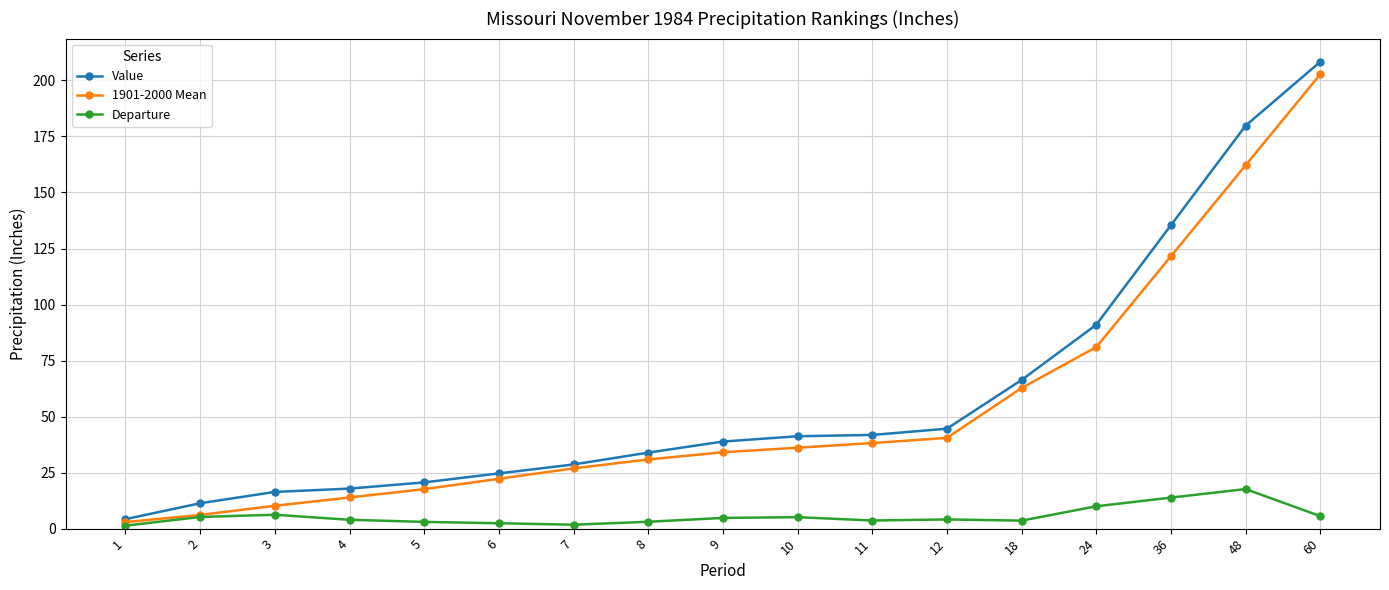

What is the average value of the Value series?

59.1